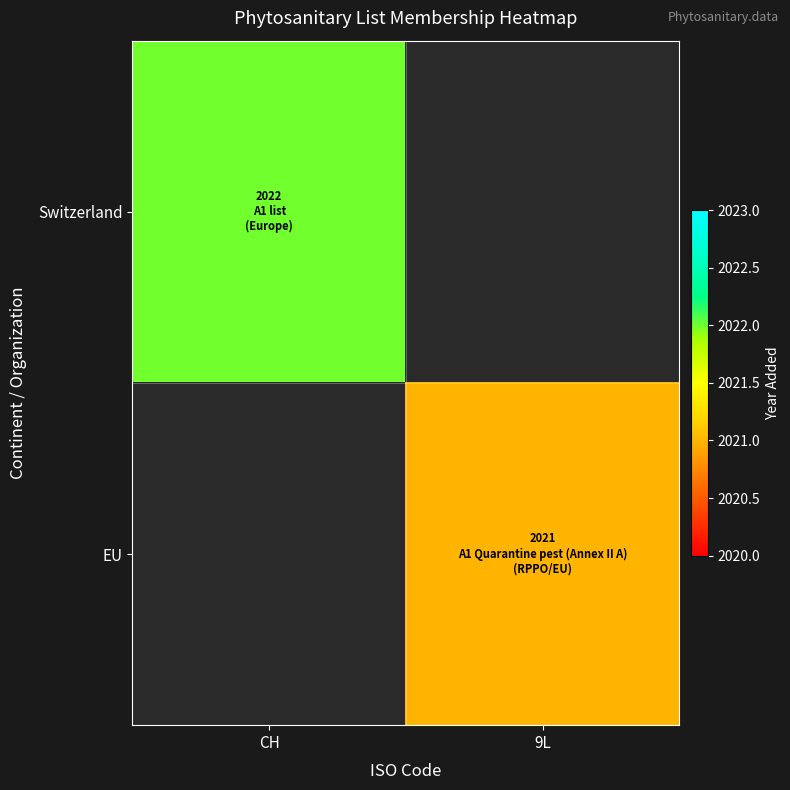

True or false: EU has a value of 3428.9 at 9L.

False